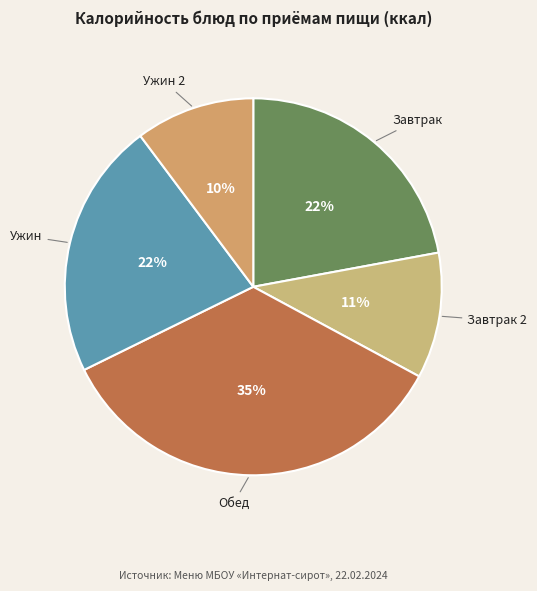

To the nearest percent, what is the average slice percentage?

20%